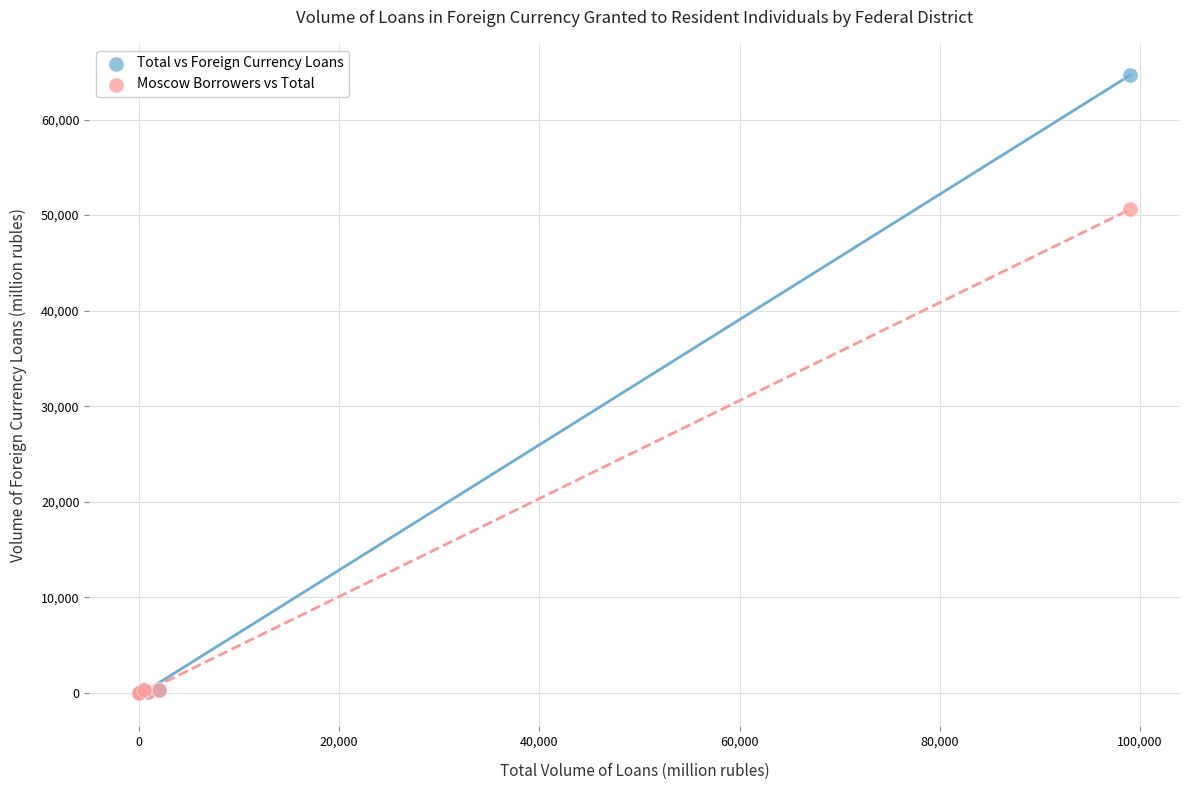

Which series has the largest Y range (max minus min)?

Total vs Foreign Currency Loans